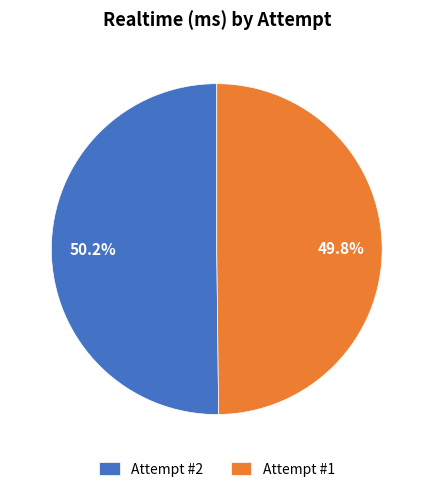

What is the ratio of the value at Attempt #2 to the value at Attempt #1?

1.0